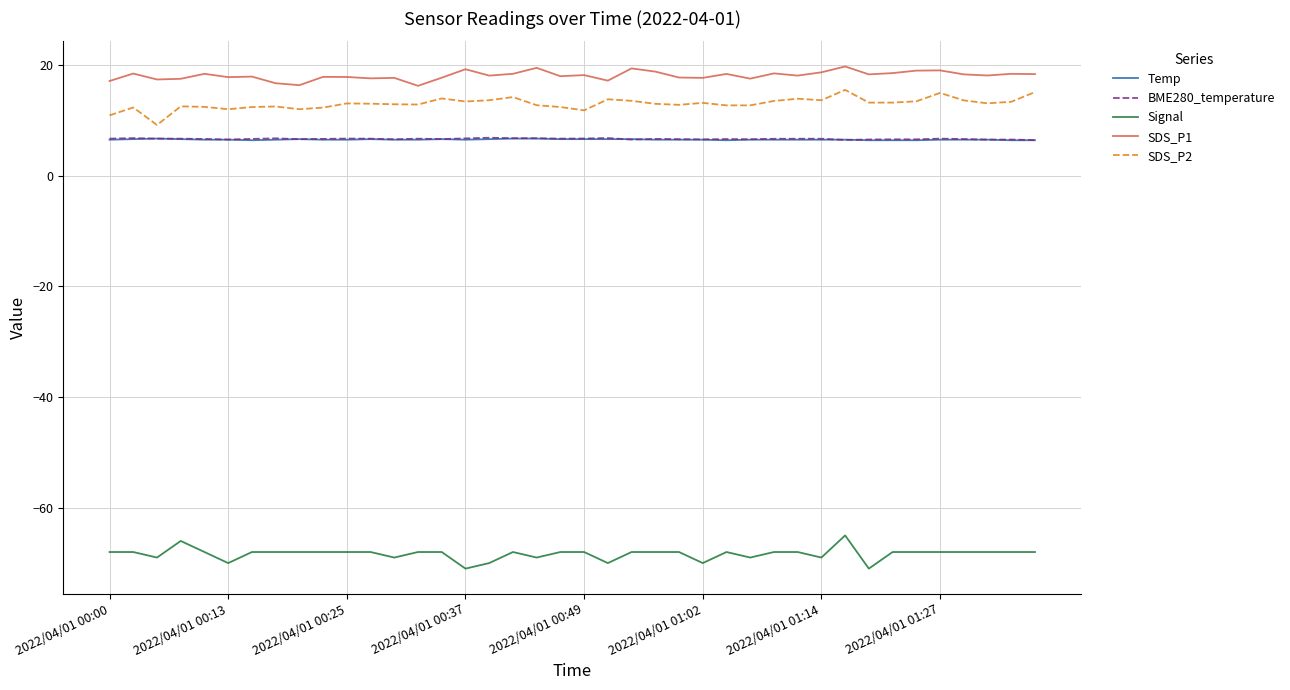

True or false: Temp and SDS_P2 cross at least once.

False